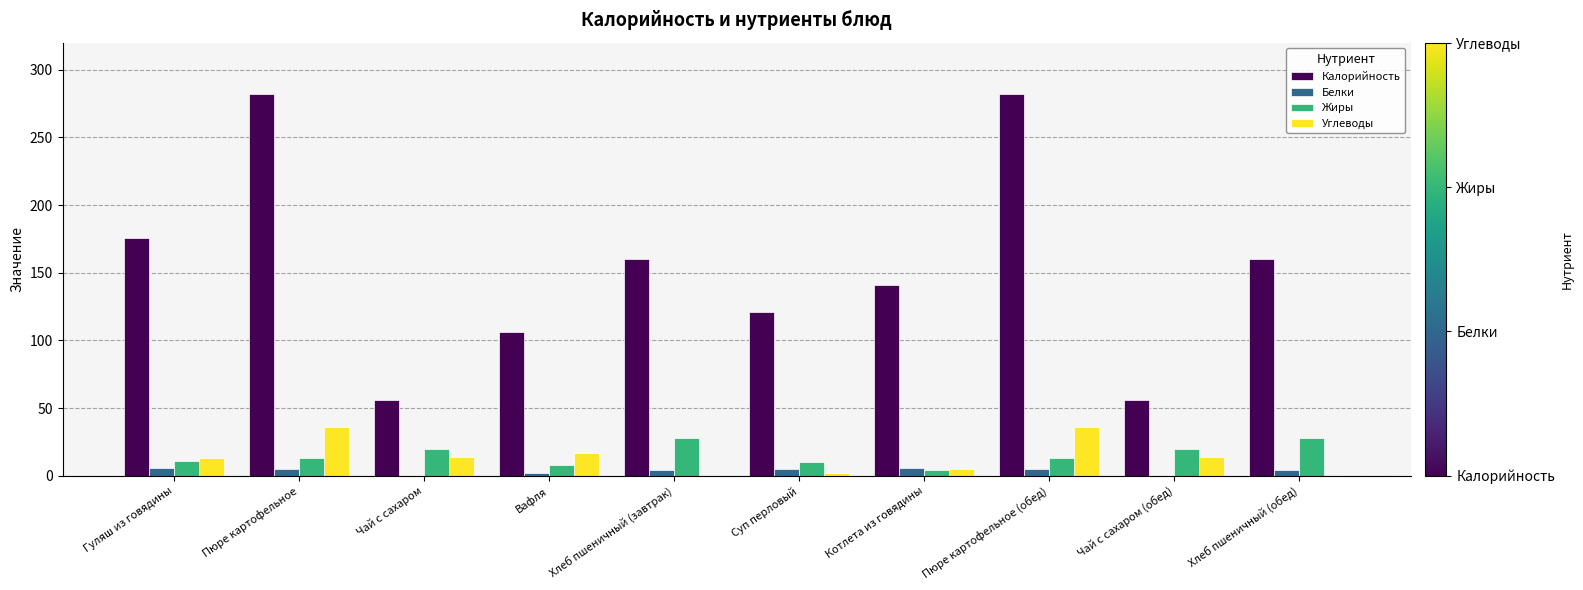

What is the maximum value for Калорийность?

282